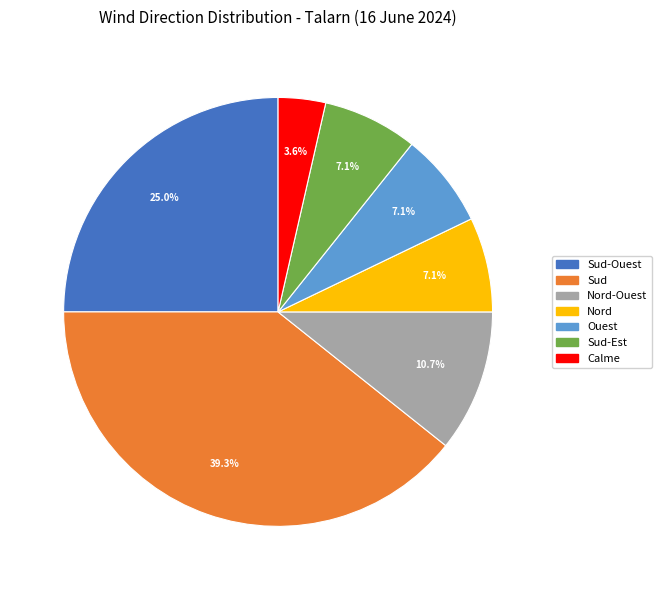

Which has a higher value, Sud-Est or Sud?

Sud